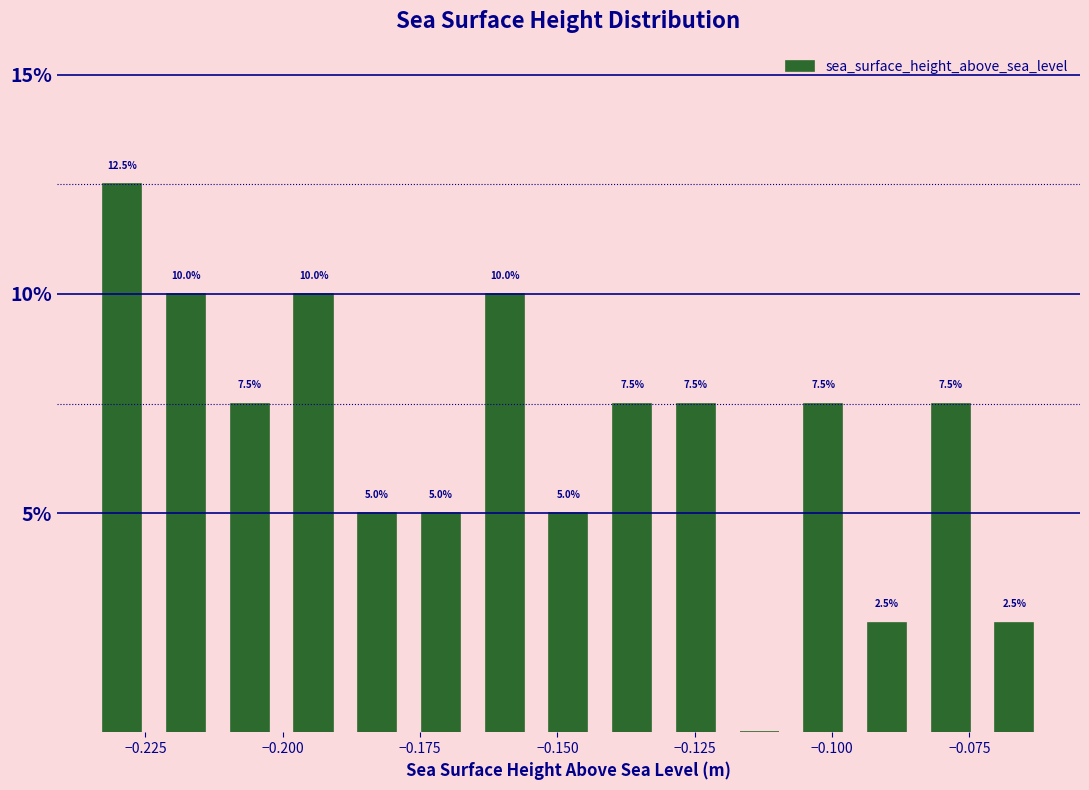

Read against the x-axis, roughly where is the centre of the tallest bar?

-0.230